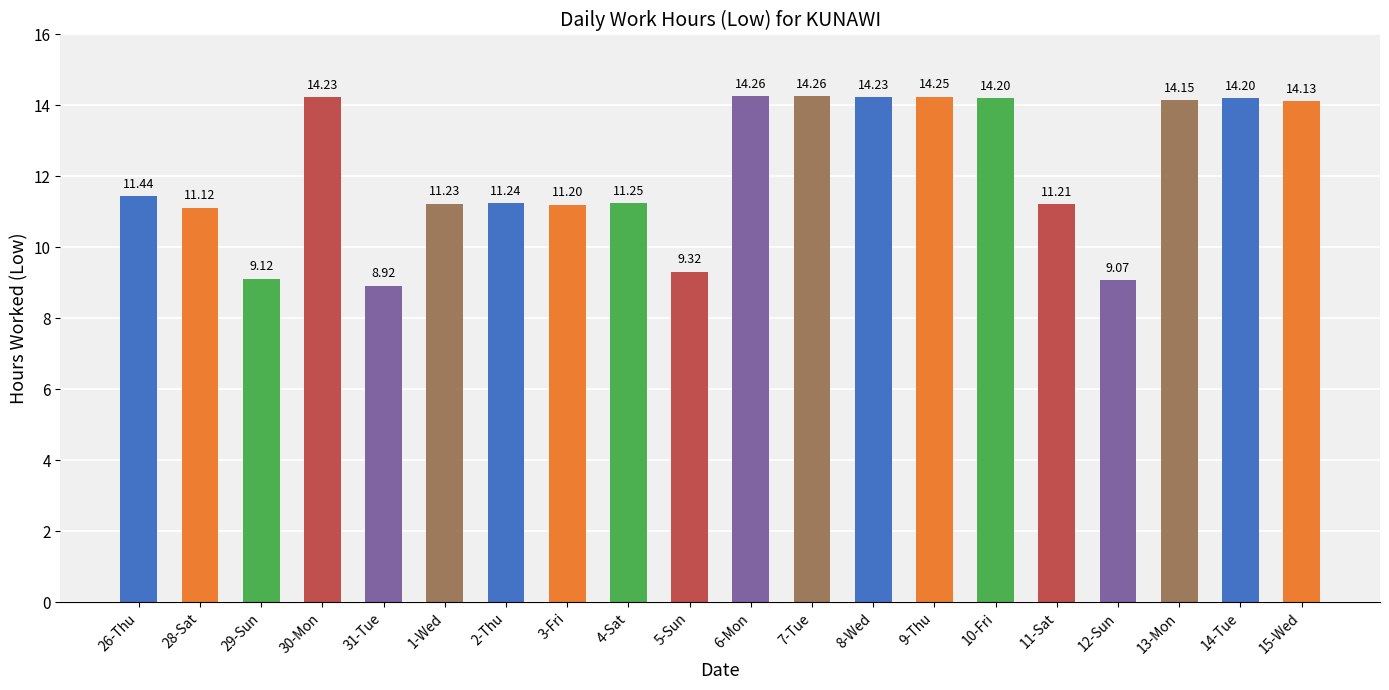

Which has a higher value, 8-Wed or 26-Thu?

8-Wed